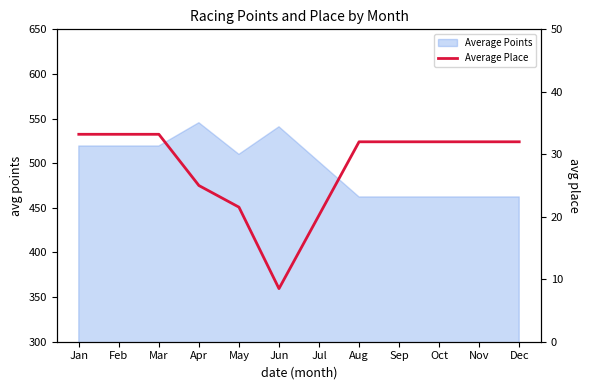

What is the approximate value at May?

21.5